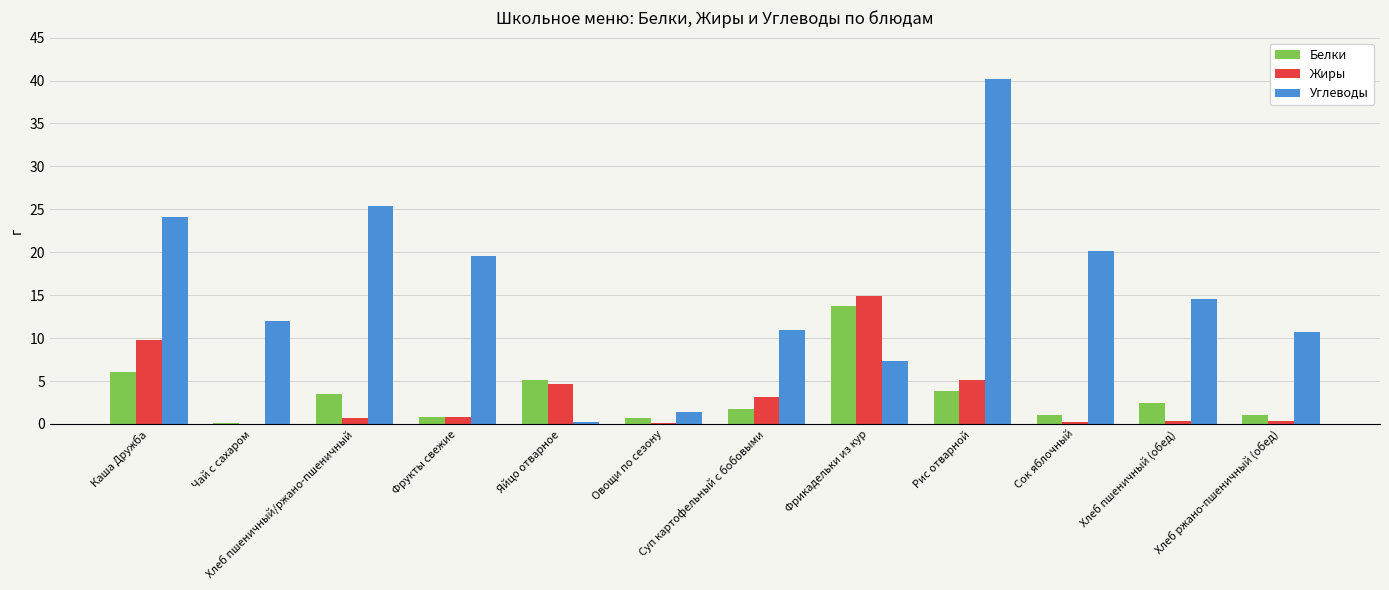

How many data points in Углеводы are above 14?

6